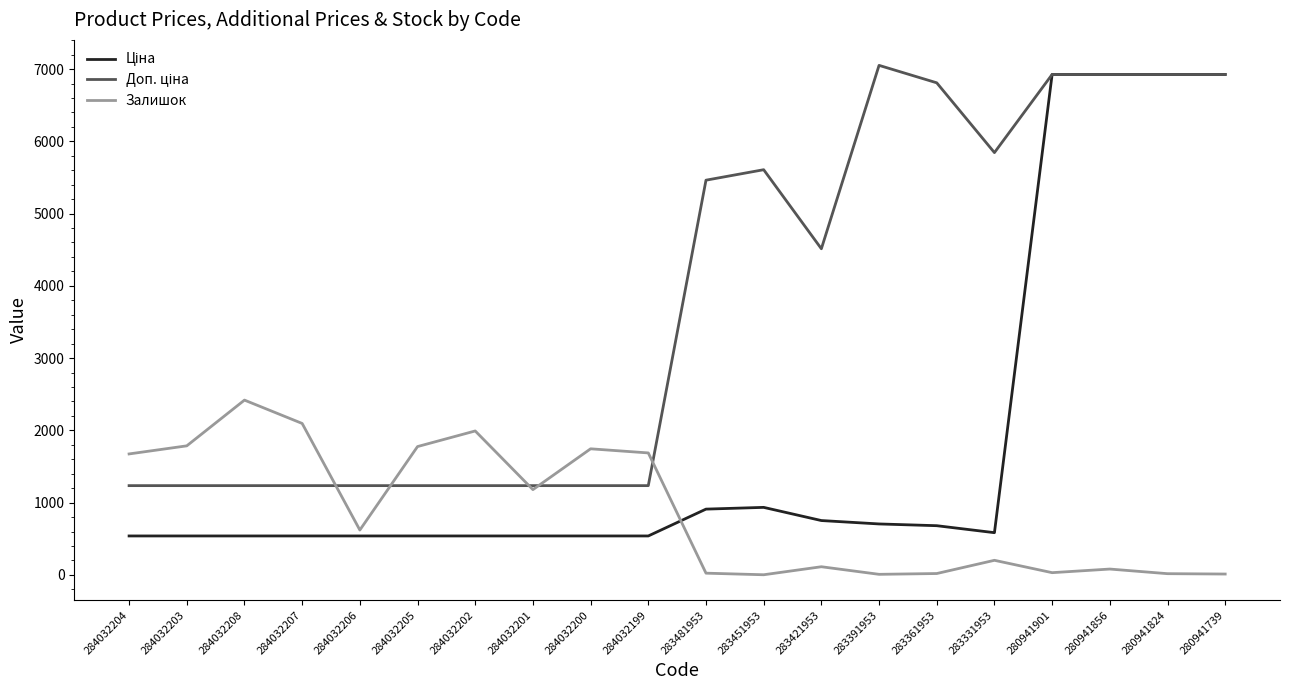

What is the difference between the highest and lowest values at 283331953?

5641.9